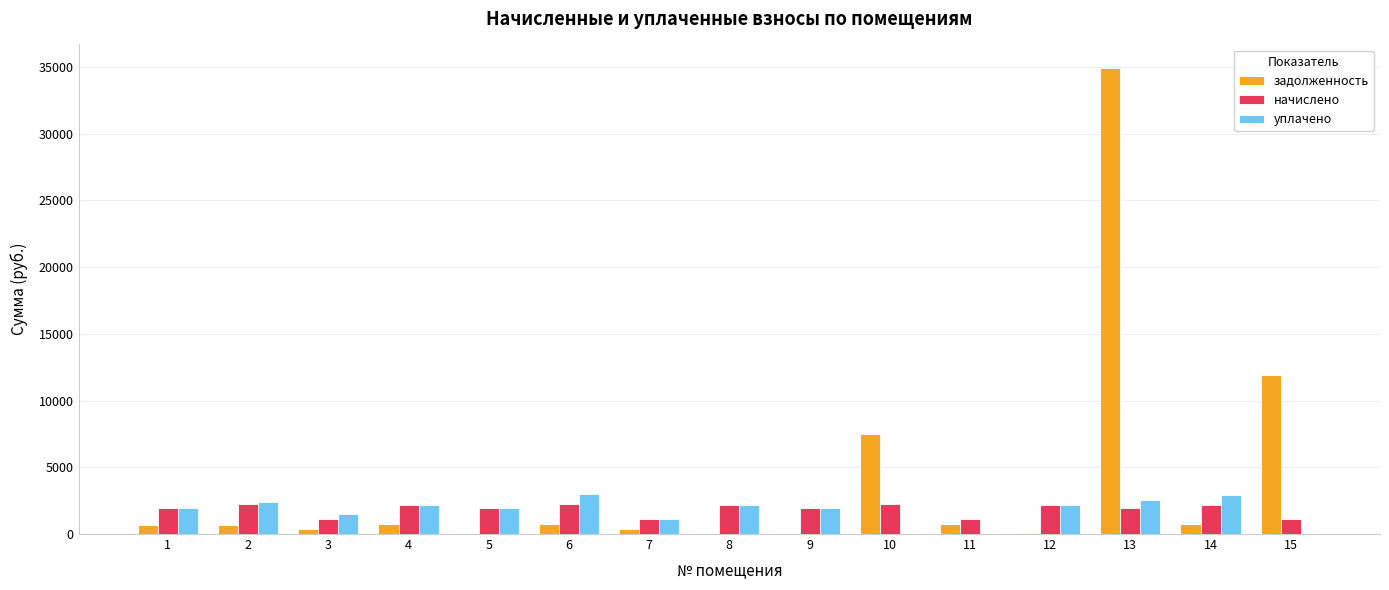

Is it true that начислено equals 1135.6 at 7?

True